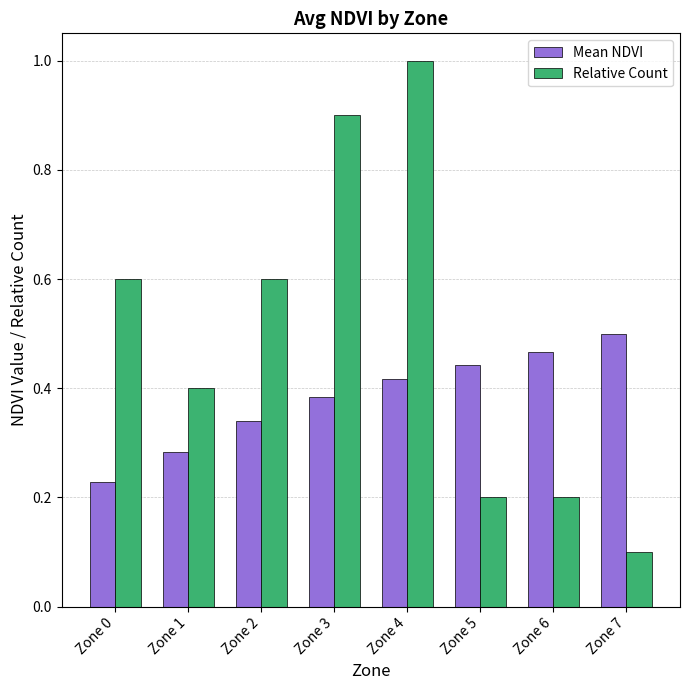

Rank the categories by Mean NDVI value from highest to lowest.

Zone 7, Zone 6, Zone 5, Zone 4, Zone 3, Zone 2, Zone 1, Zone 0